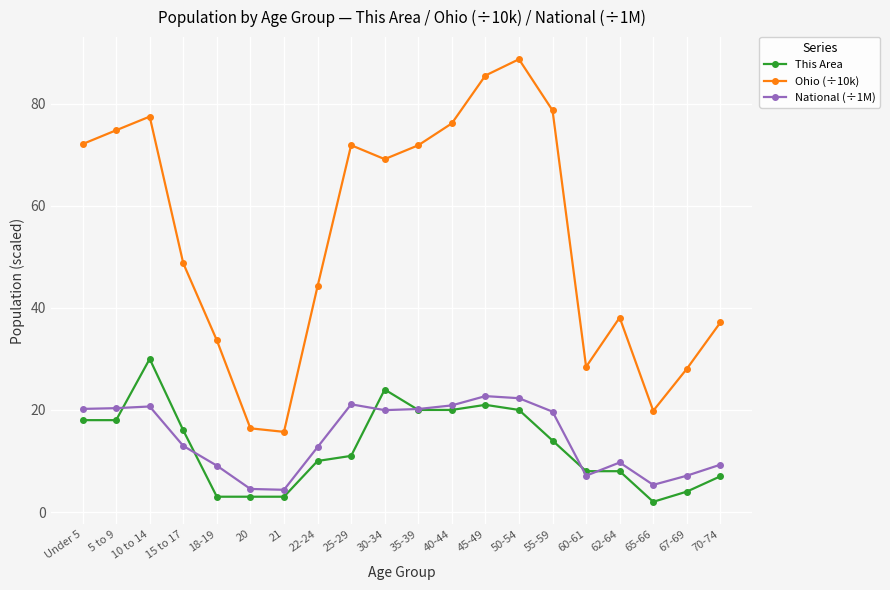

Is this an area chart (filled region under the line)?

No